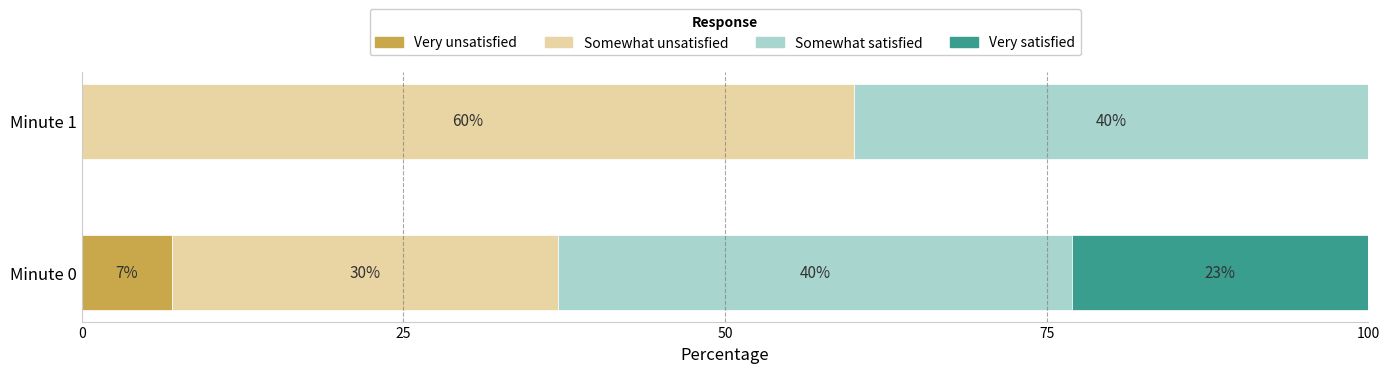

What is the sum of the Very unsatisfied values at Minute 0 and Minute 1?

7